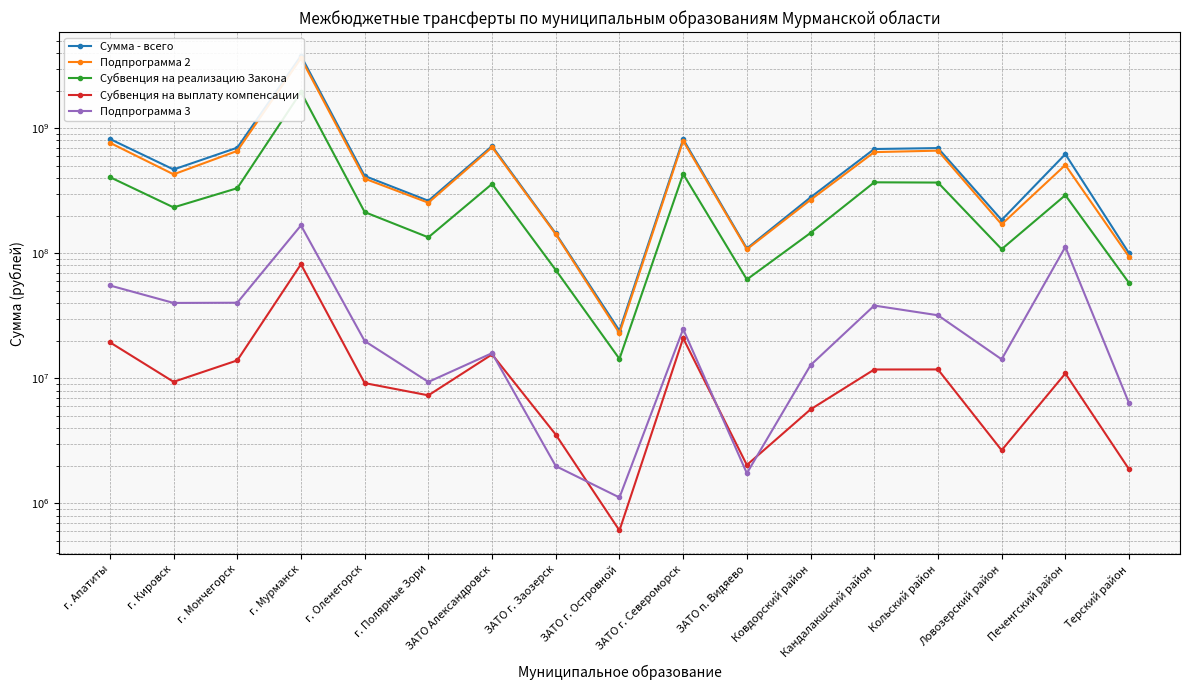

What is the total value across all series at ЗАТО п. Видяево?

282894800